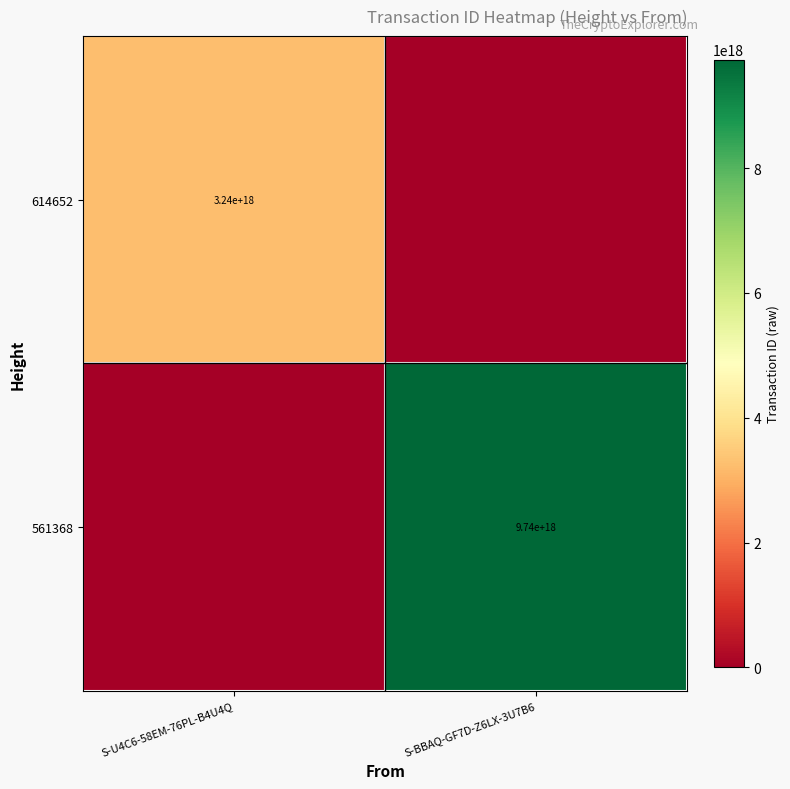

At how many categories does at least one series exceed 181408425713208928?

2